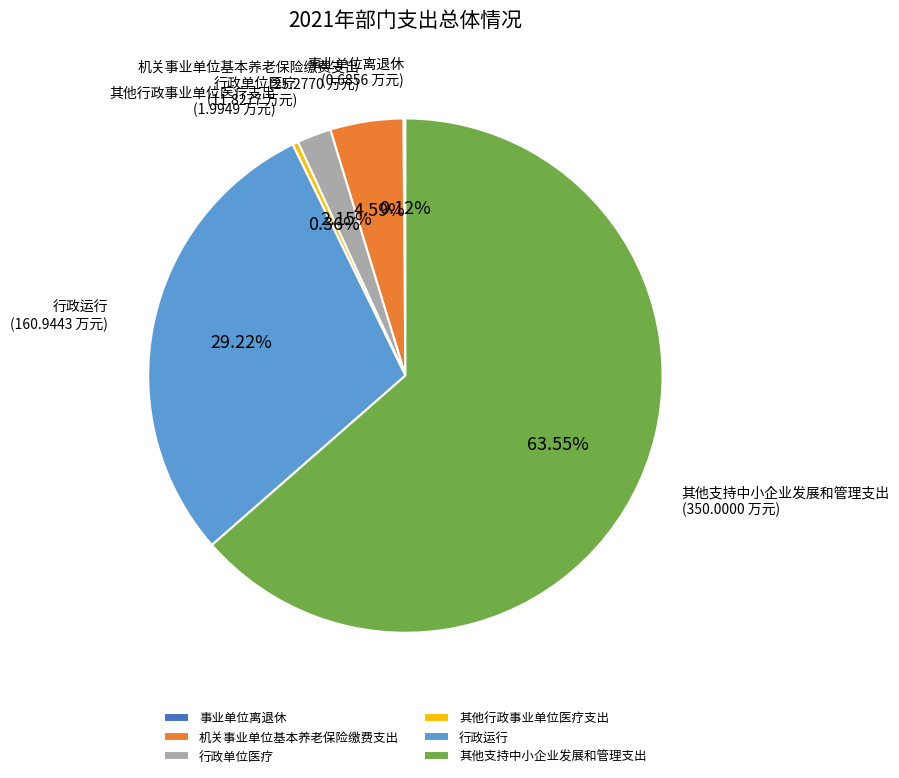

What is the largest slice in the pie chart?

其他支持中小企业发展和管理支出